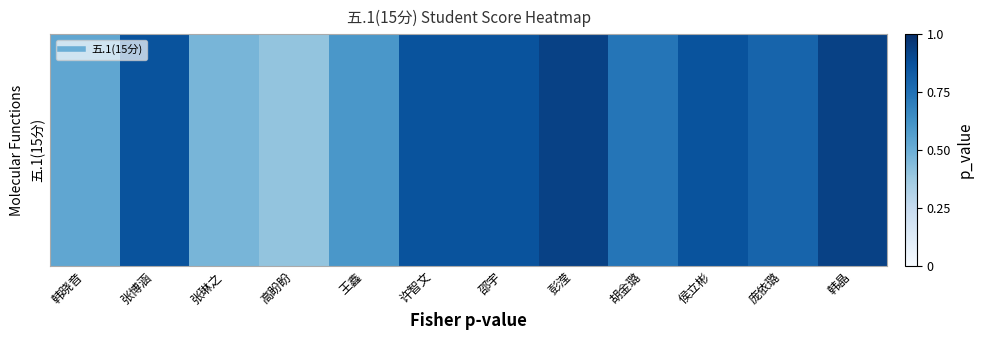

What is the average value?

0.7